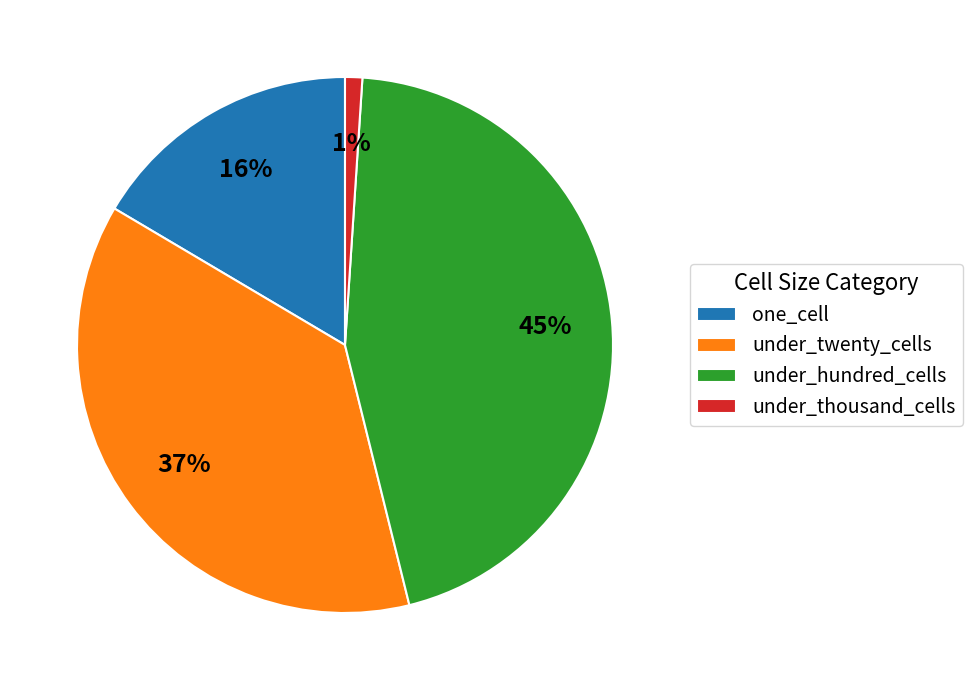

Rank the categories by value from highest to lowest.

under_hundred_cells, under_twenty_cells, one_cell, under_thousand_cells